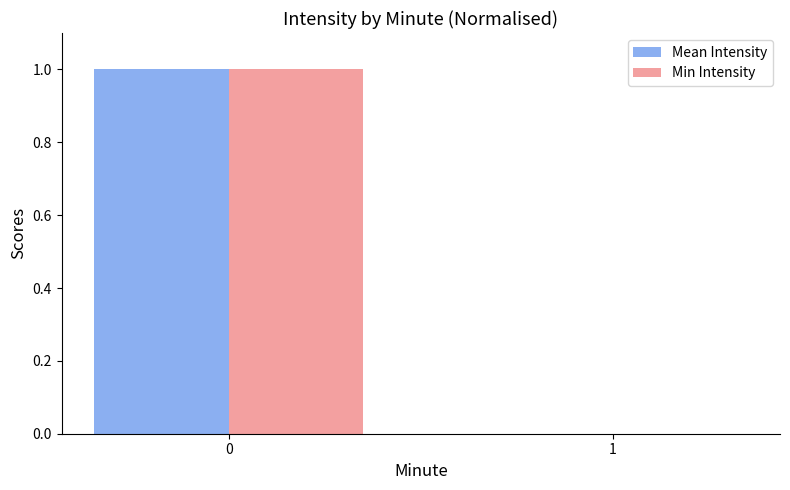

The value of Min Intensity at 1 is 0. True or false?

True